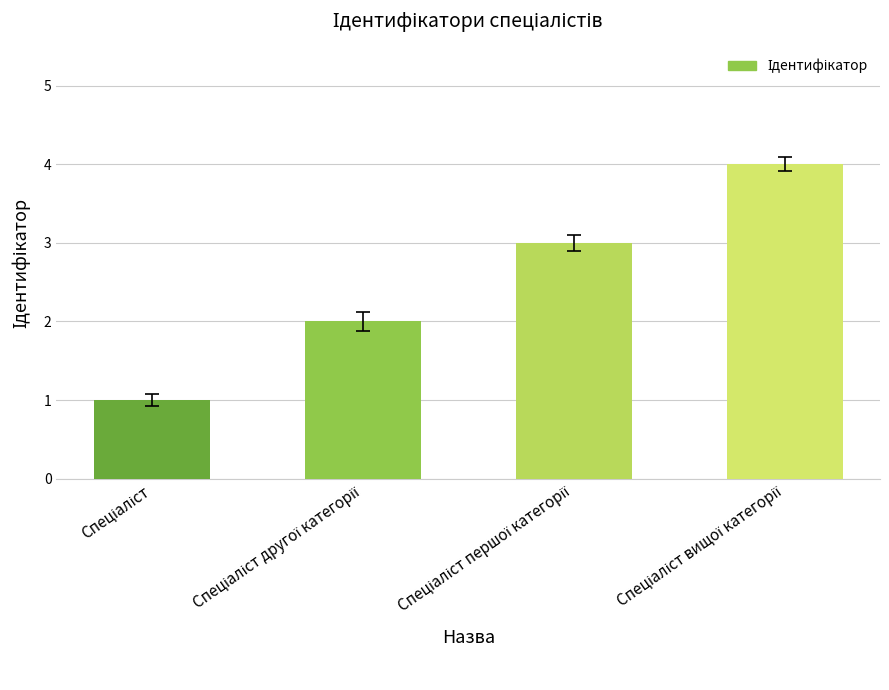

What is the maximum value shown in the chart?

4